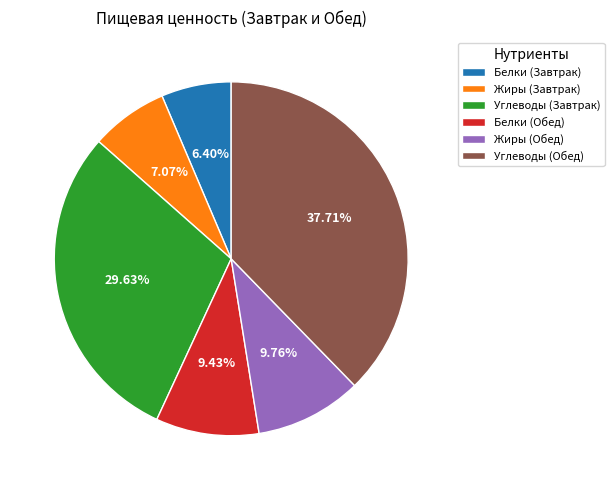

What portion of the pie excludes Углеводы (Завтрак)?

70.4%